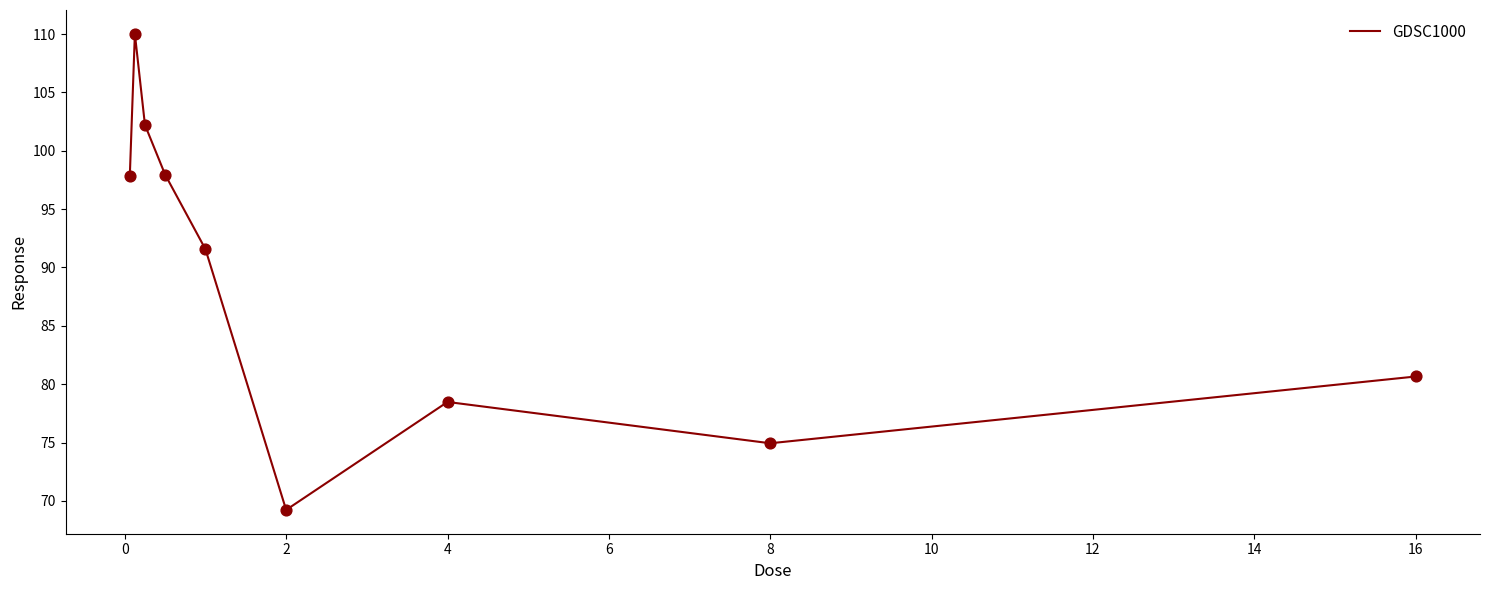

What is the smallest value displayed?

69.2